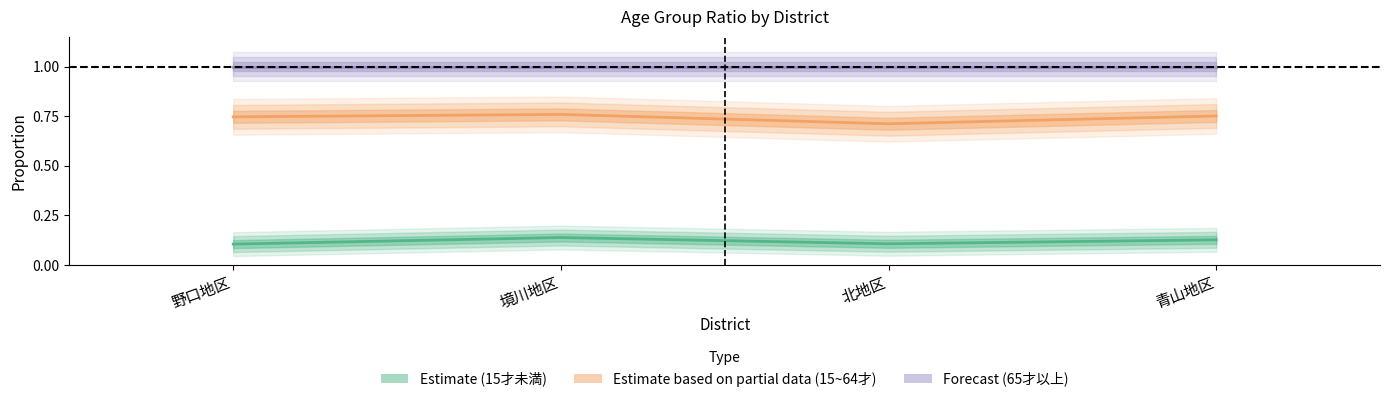

What is the sum of all Estimate values?

0.5